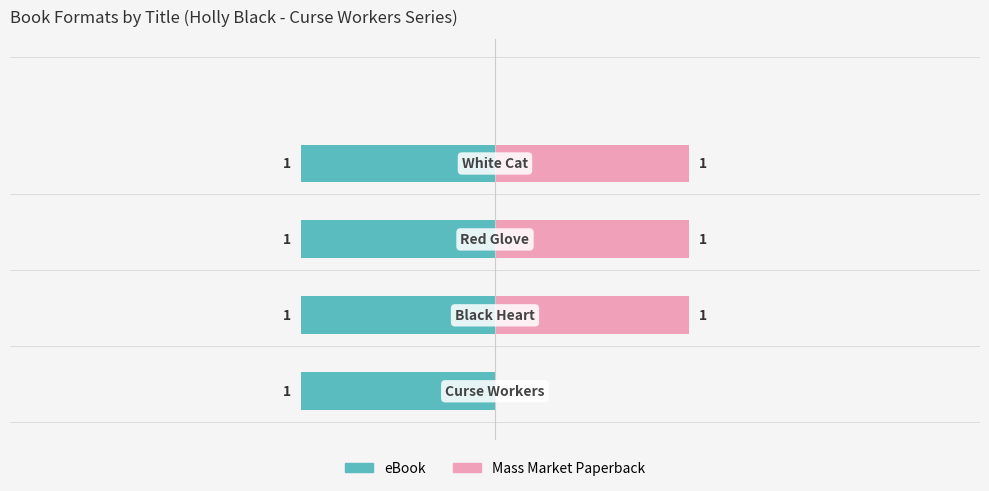

What are all the series names shown in the legend?

eBook, Mass Market Paperback